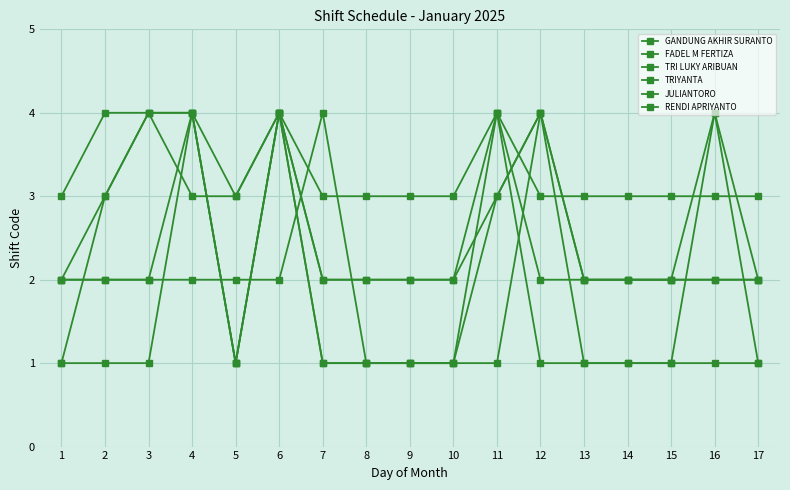

Is it true that RENDI APRIYANTO equals 1 at 15?

True